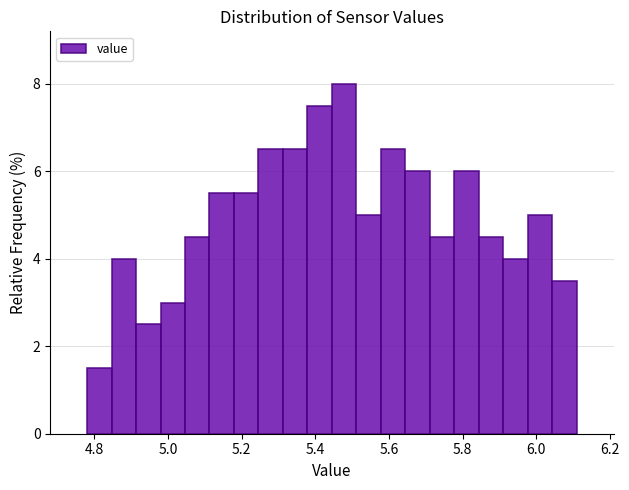

Around what value on the x-axis is the tallest bar? Give the approximate position of its centre, as read against the axis.

5.48